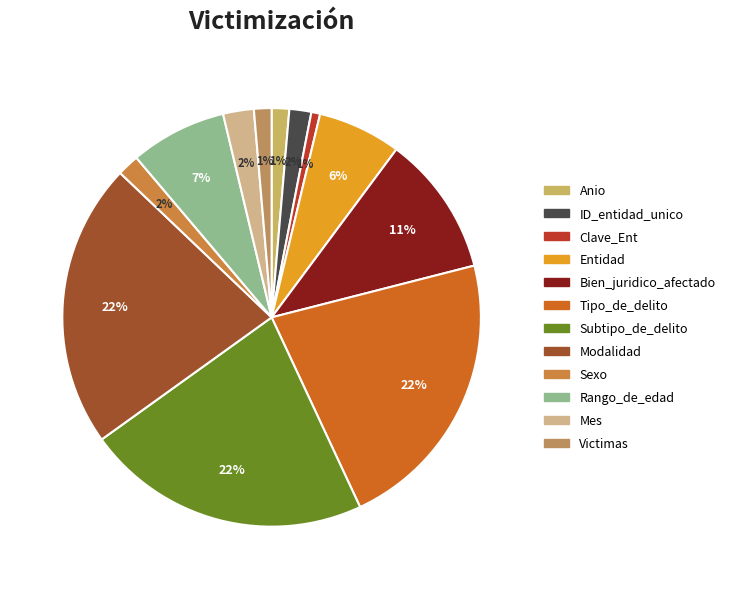

Combined, do Bien_juridico_afectado and Rango_de_edad account for over 50%?

No